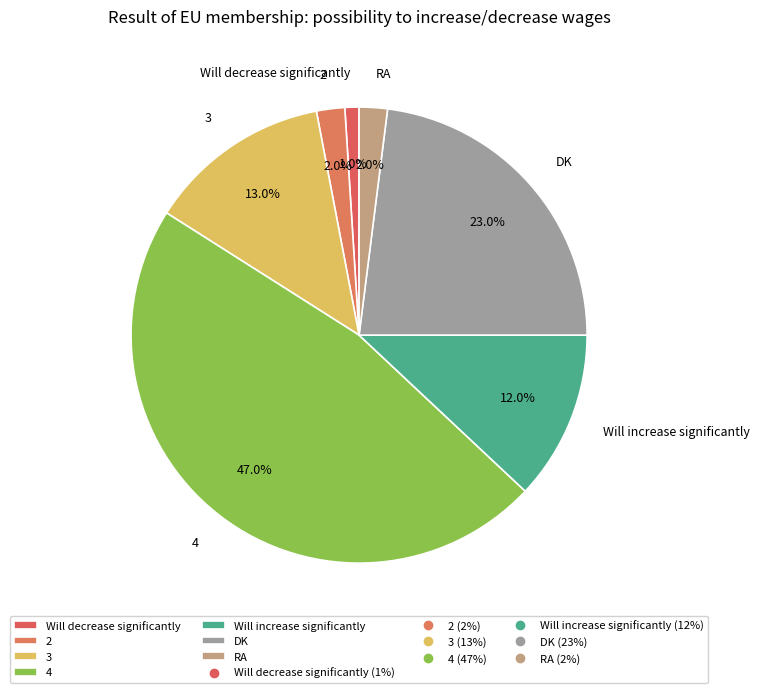

The Will increase significantly slice represents 1% of the pie. True or false?

False